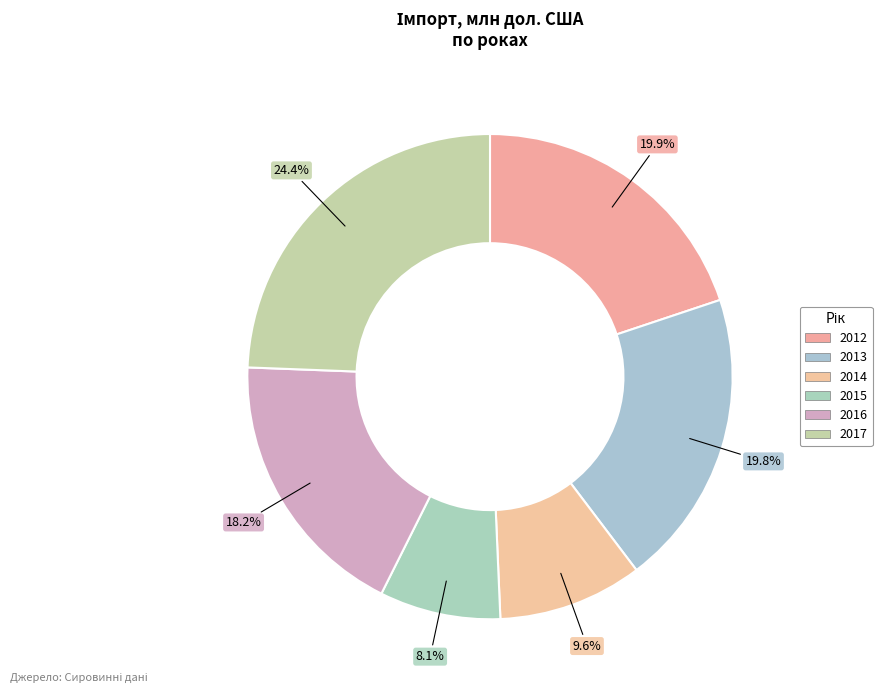

Rank the categories by value from lowest to highest.

2015, 2014, 2016, 2013, 2012, 2017